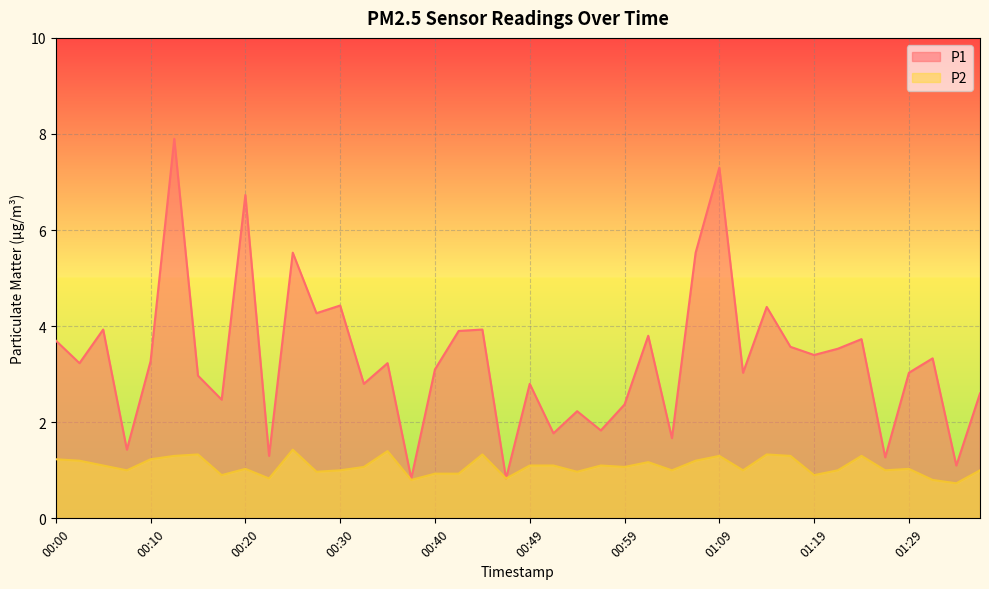

True or false: P1 has a value of 2.4 at 00:59.

True